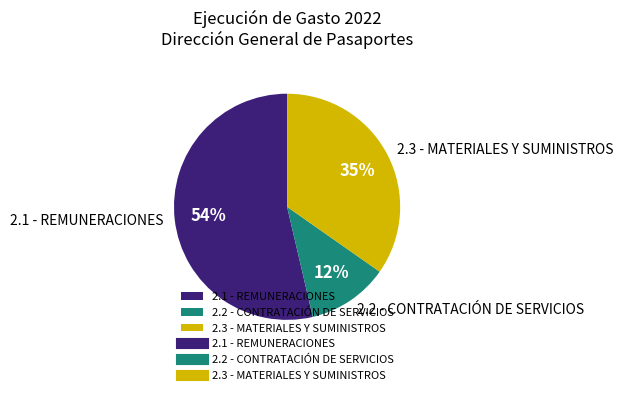

What is the smallest slice in the pie chart?

2.2 - CONTRATACIÓN DE SERVICIOS